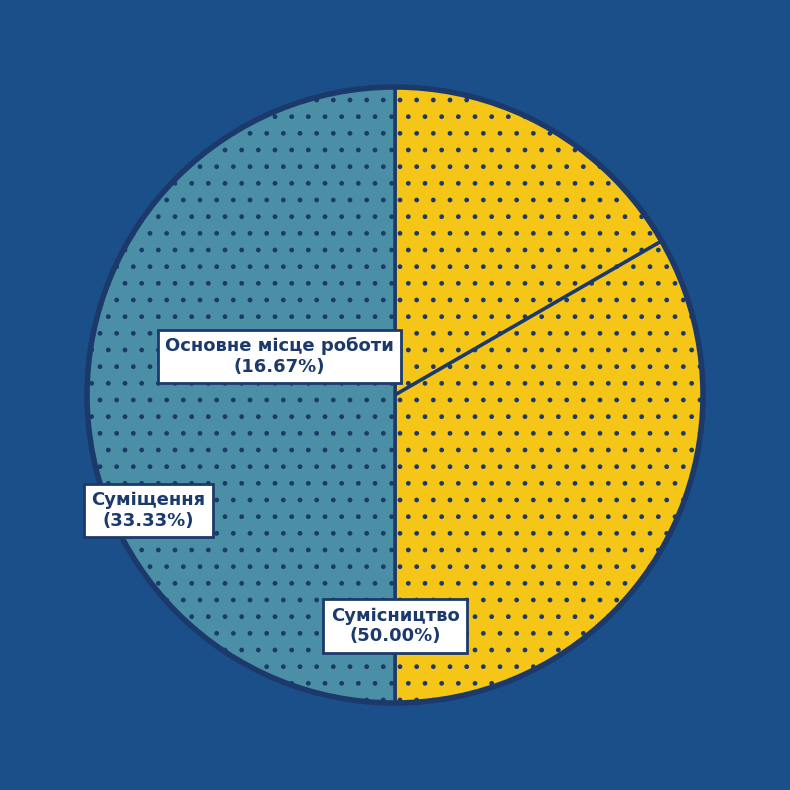

Count the number of slices in the pie.

3